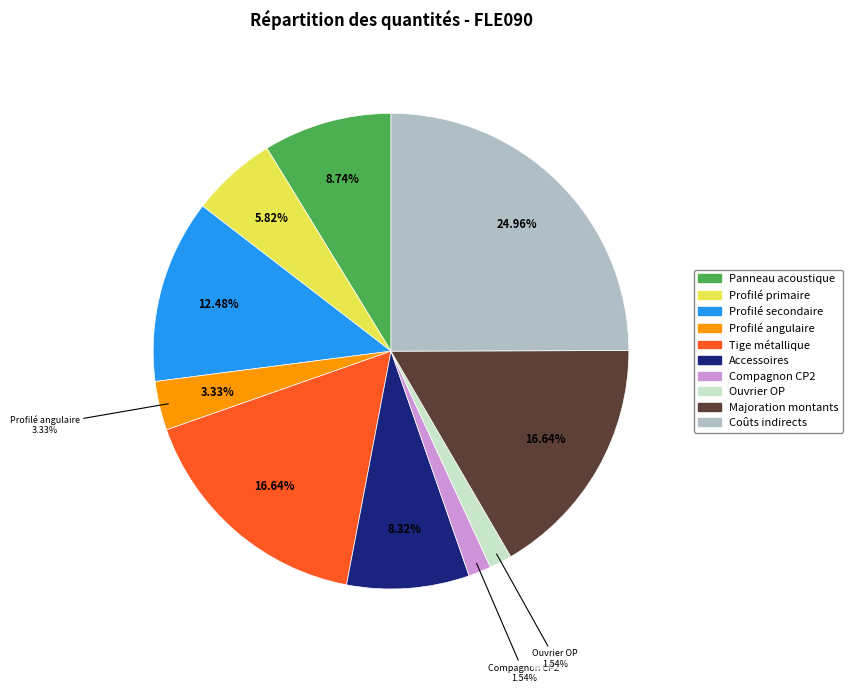

Is there any slice that represents more than half of the pie?

No